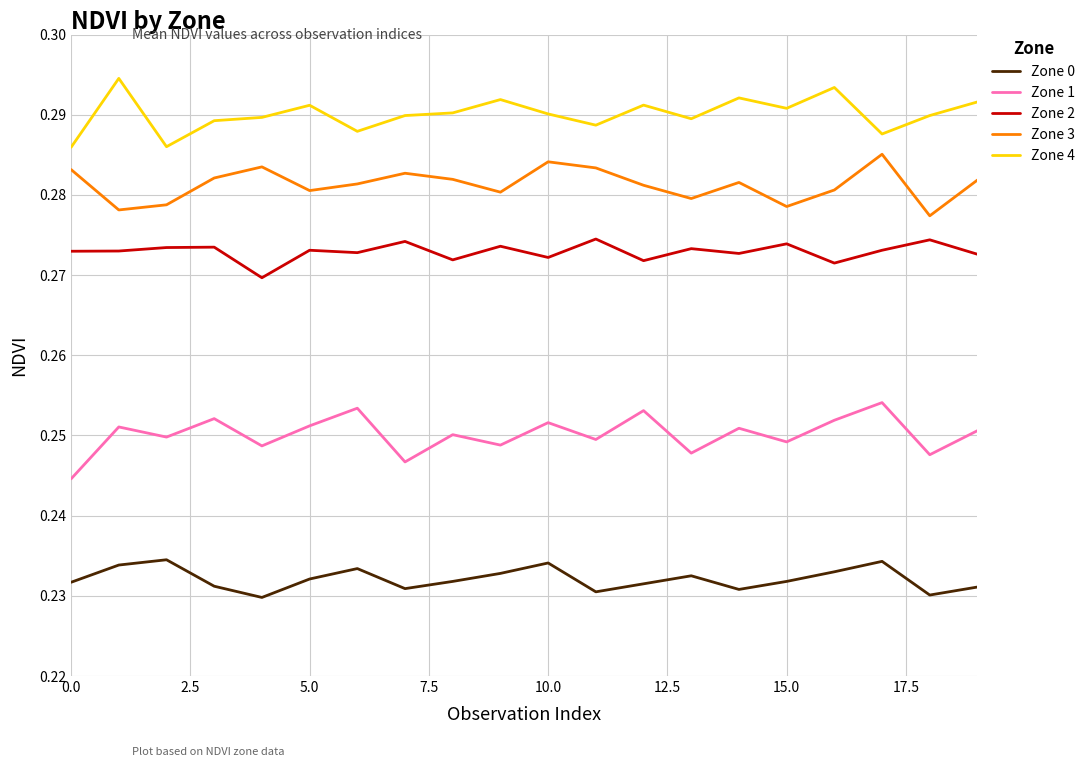

Does the chart display data point markers on the line(s)?

No